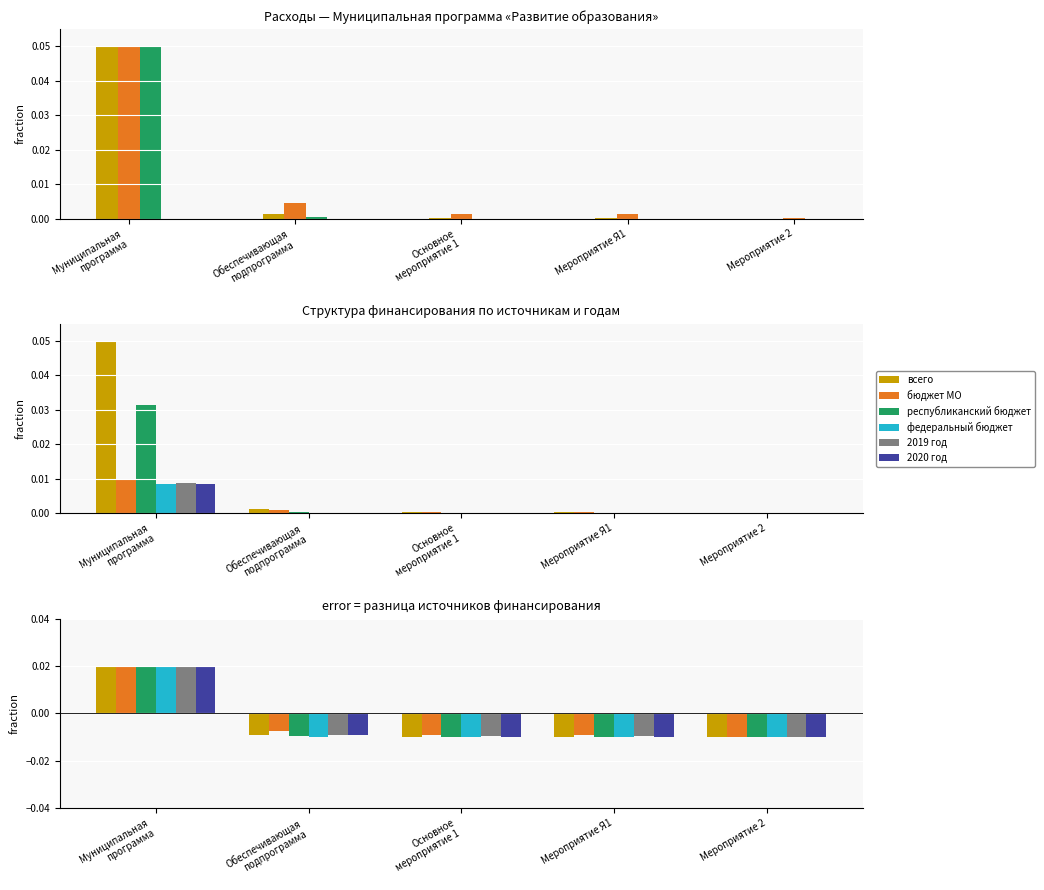

Is it true that 2020 год equals -0.0 at Основное
мероприятие 1?

False